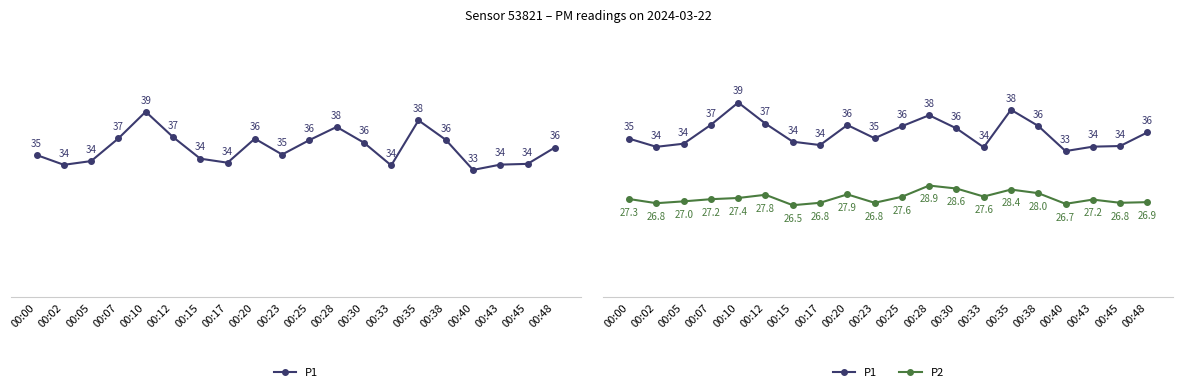

Which series has the widest spread of values?

P1